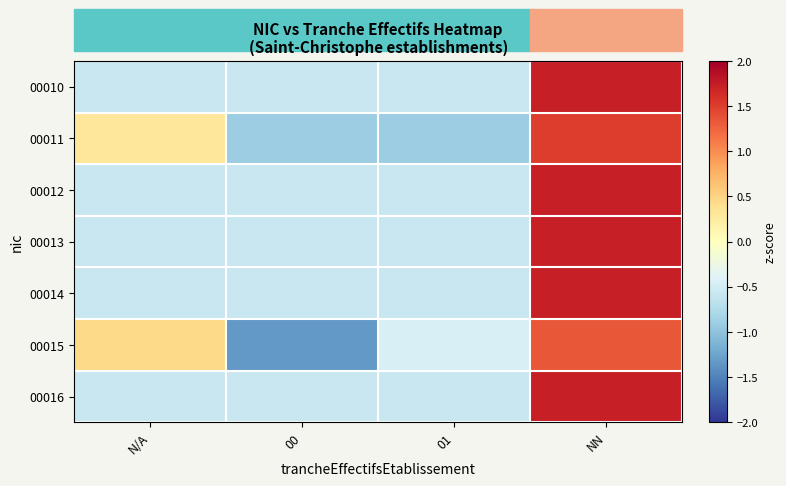

At which category is the sum across all series the highest?

NN